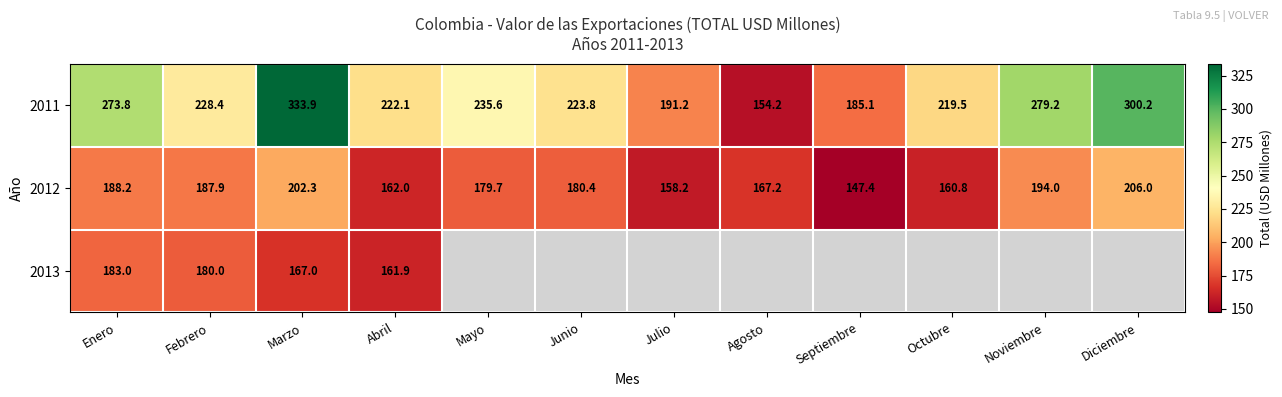

What is the total value across all series at Abril?

546.0